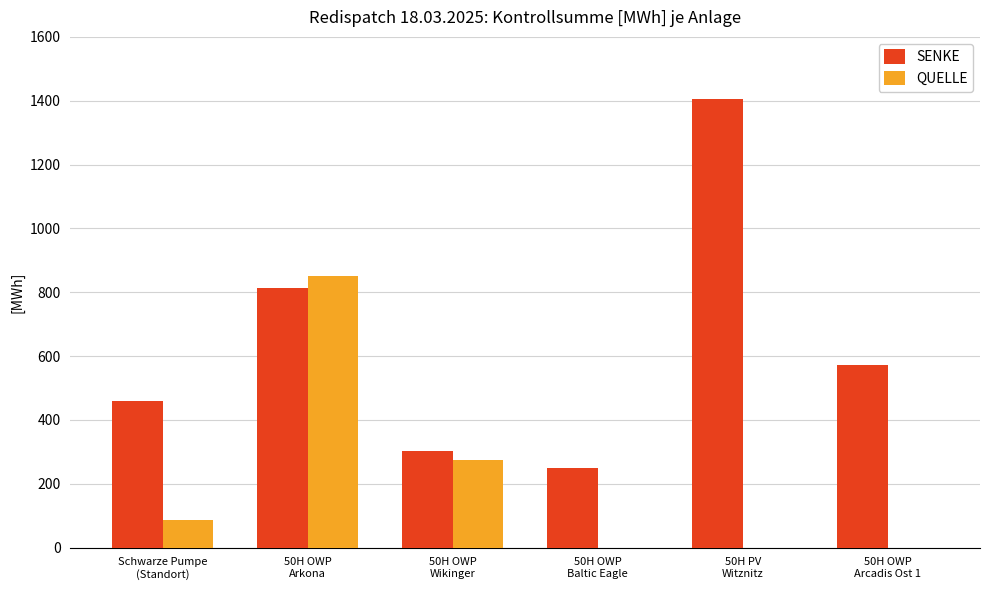

Which series has the largest total across all categories?

SENKE